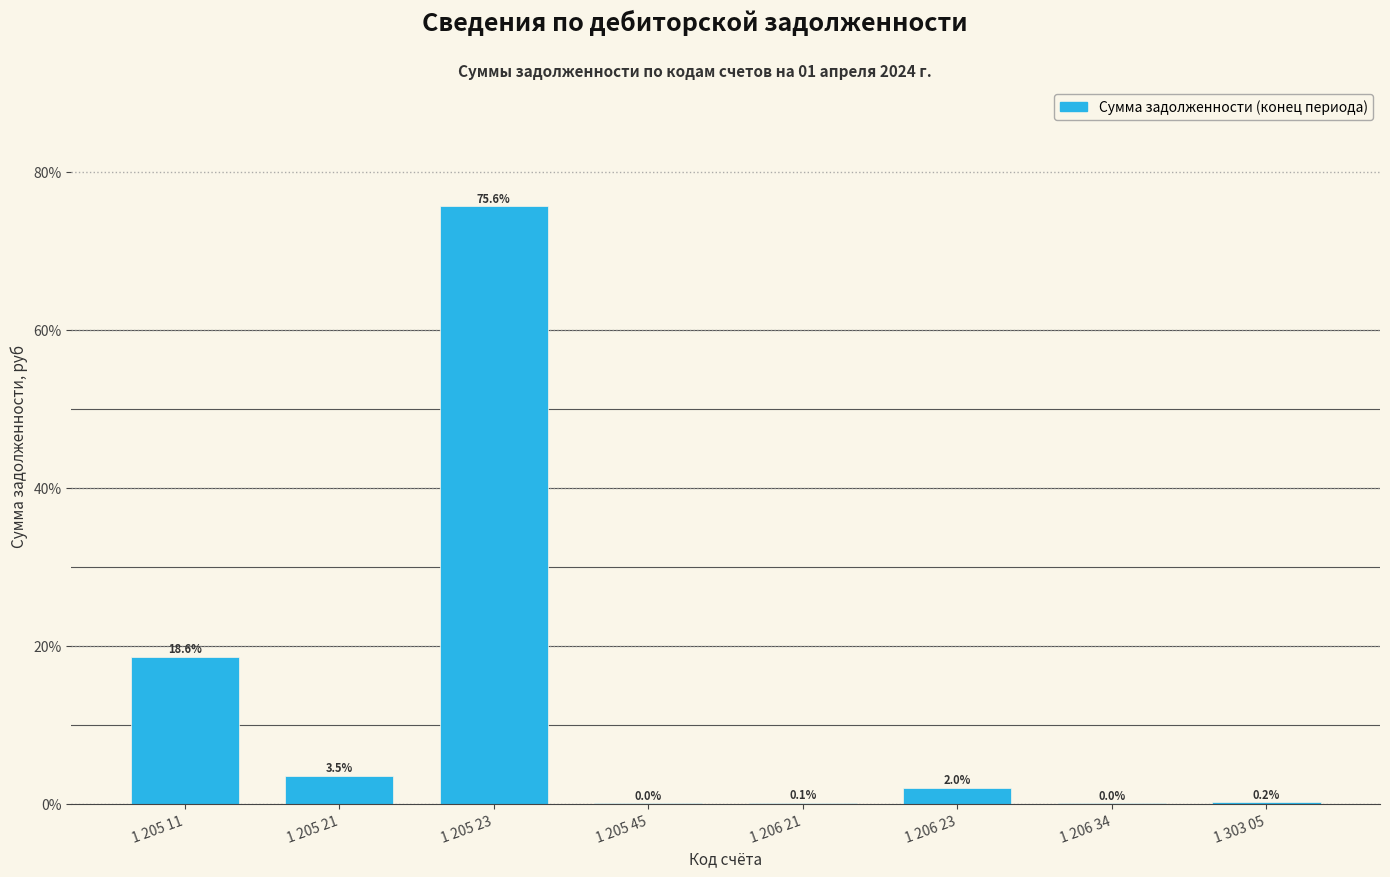

True or false: the data shows 2.0 at 1 206 23.

True